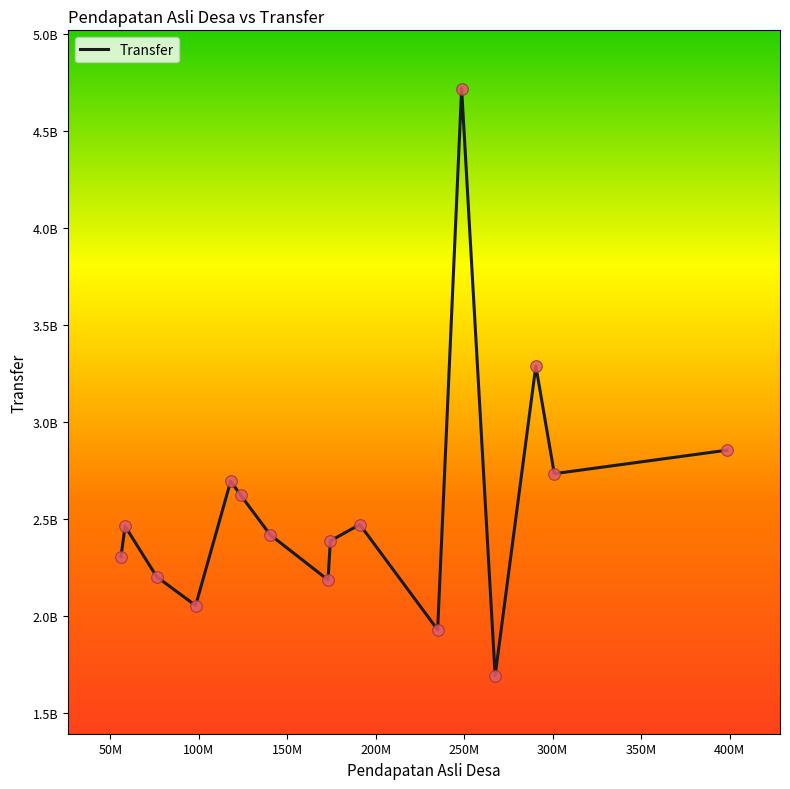

Is this an area chart (filled region under the line)?

No